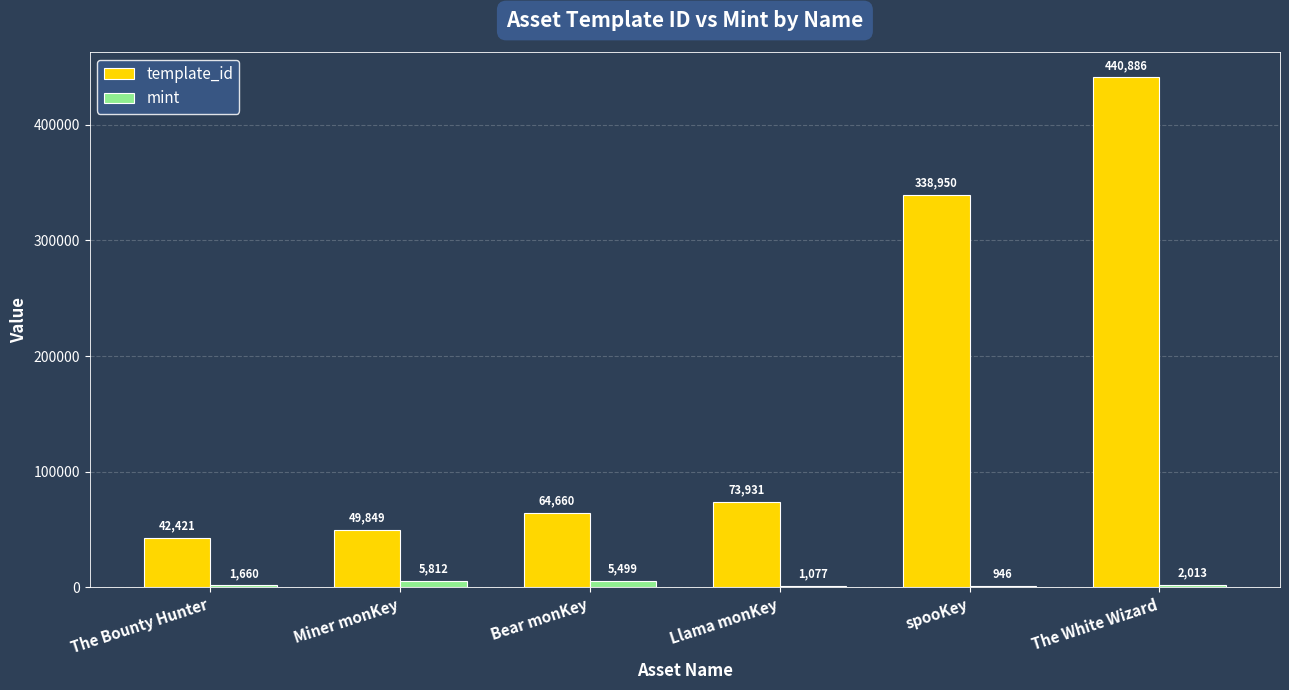

Which category has the highest value across all series?

The White Wizard